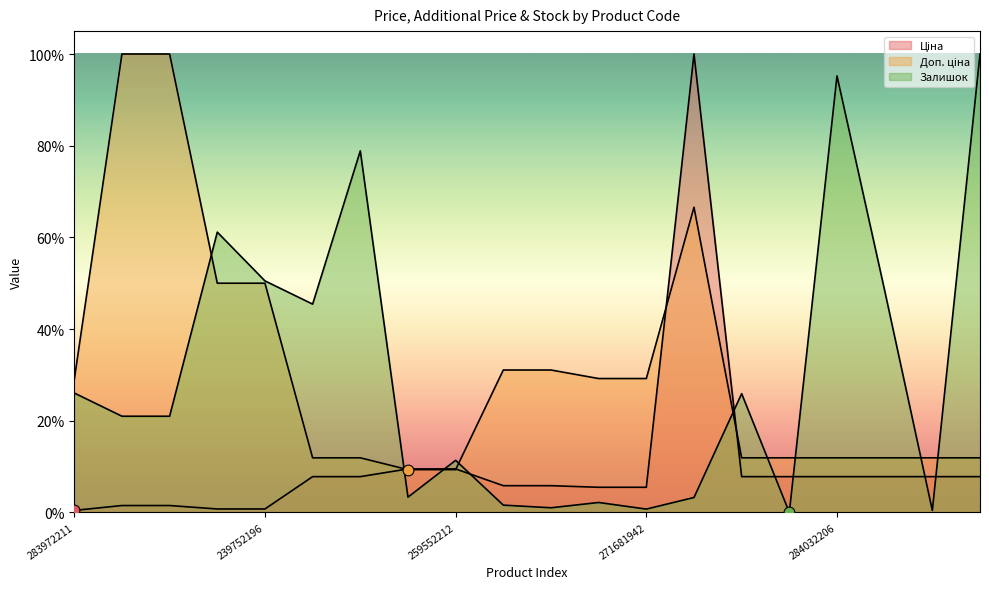

At how many categories does at least one series exceed 83?

5